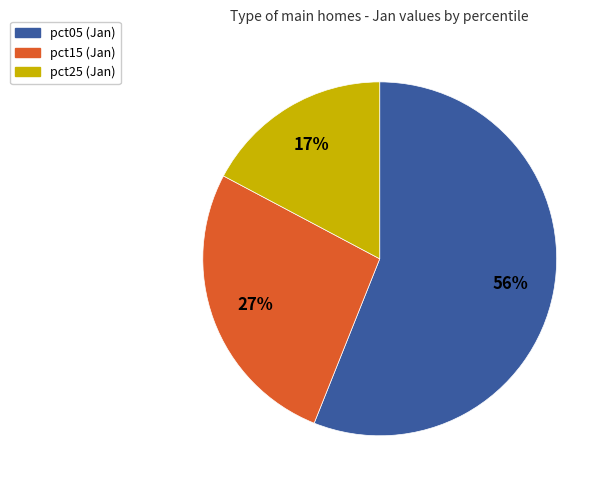

Does any single category account for the majority?

Yes